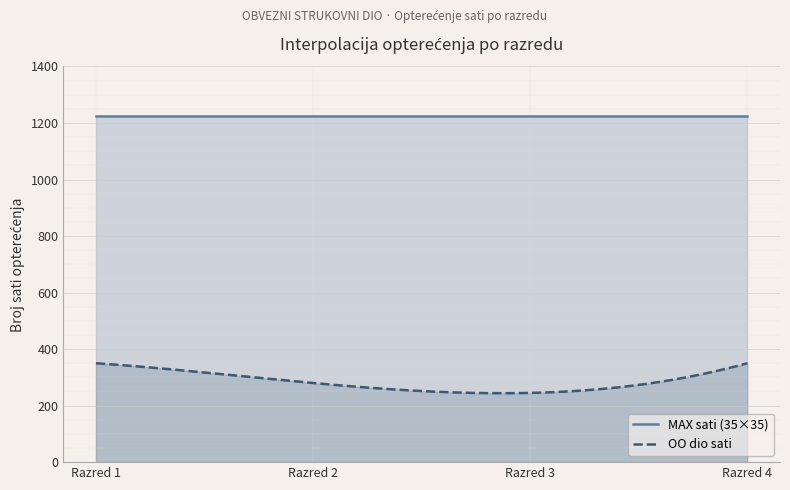

At which category does OO dio sati reach its first local valley?

Razred 3